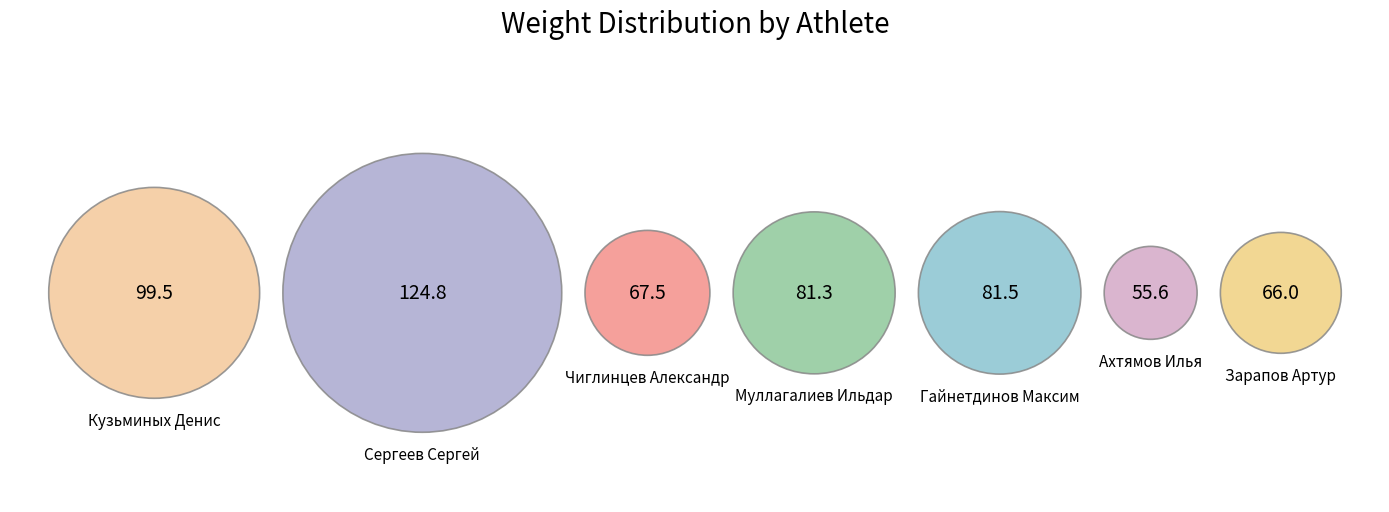

What percentage is the Ахтямов Илья slice, to the nearest percent?

10%